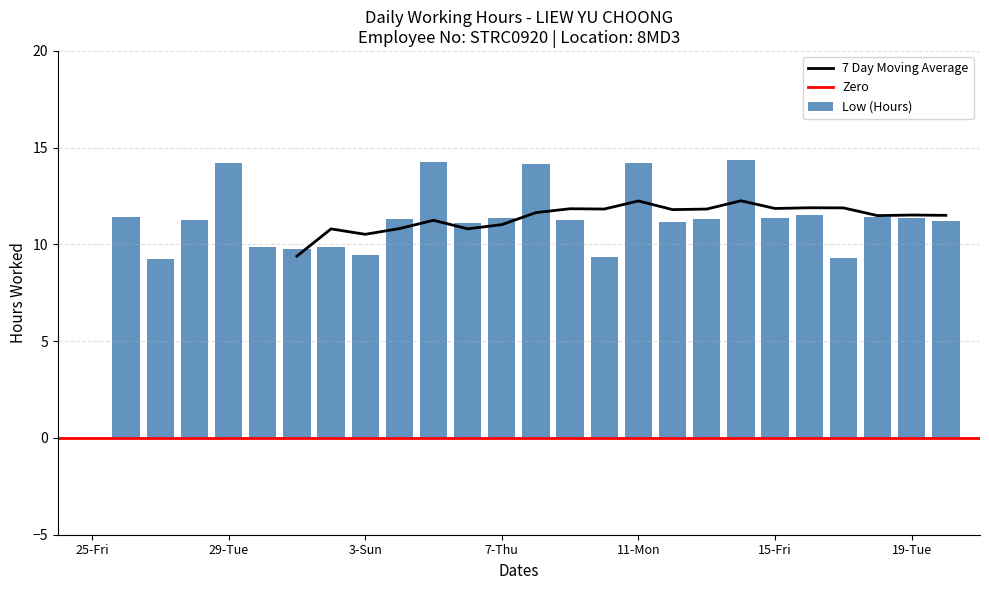

Which label corresponds to the largest value in the chart?

14-Thu